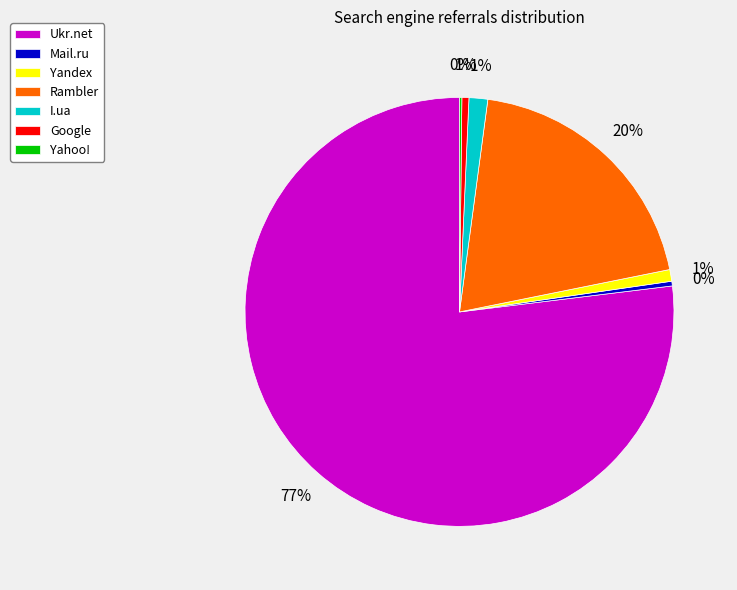

Which has a higher value, Ukr.net or Rambler?

Ukr.net